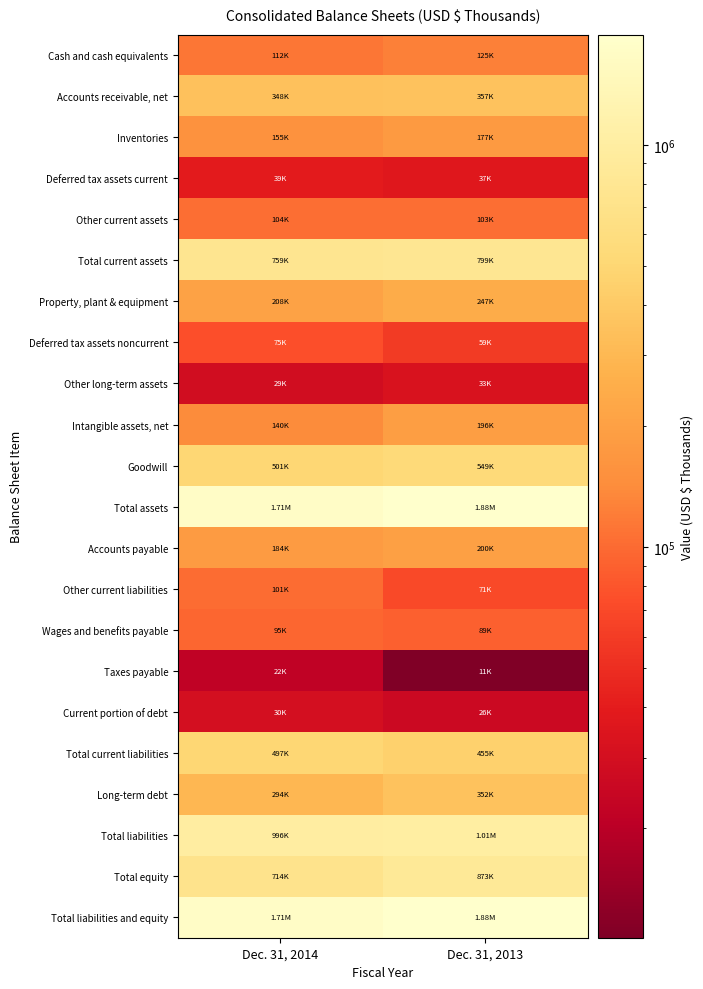

Which series has the largest total across all categories?

Total assets